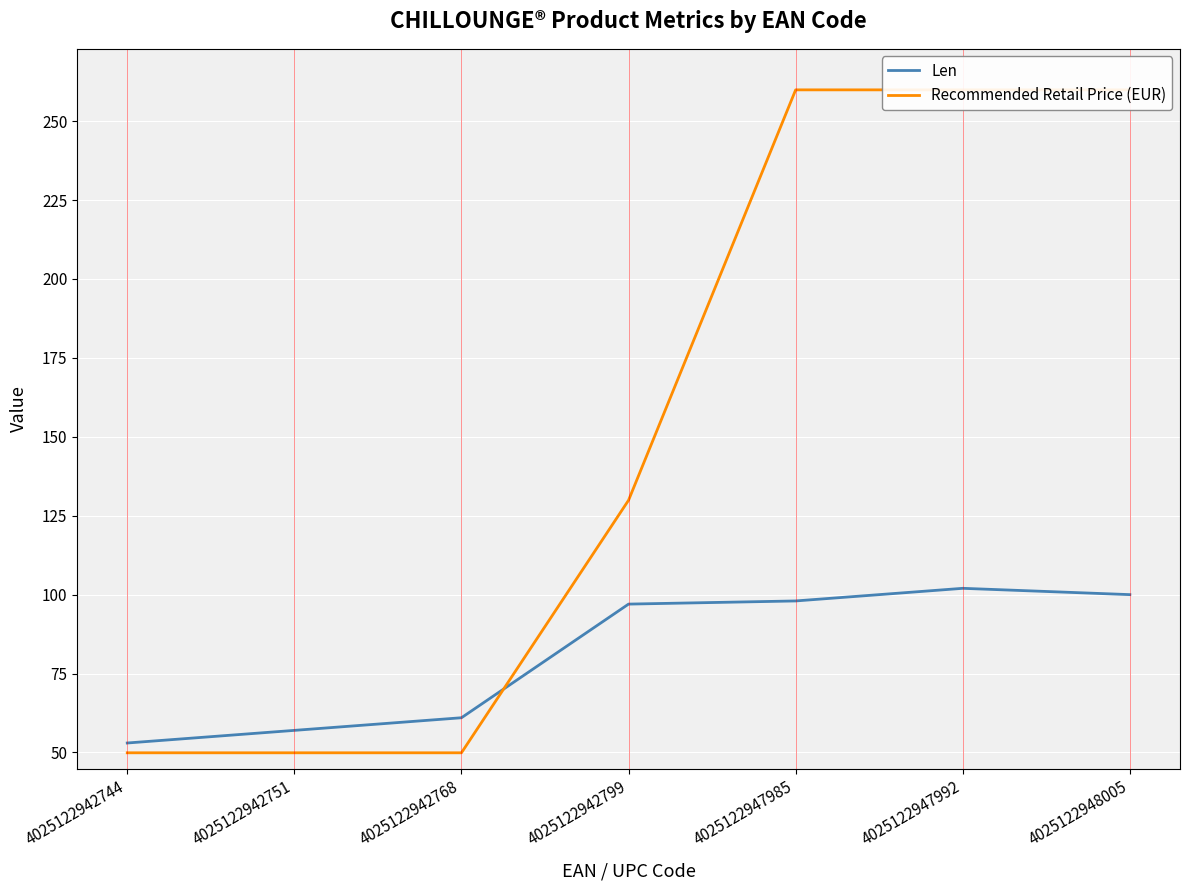

Which series has the largest total across all categories?

Recommended Retail Price (EUR)